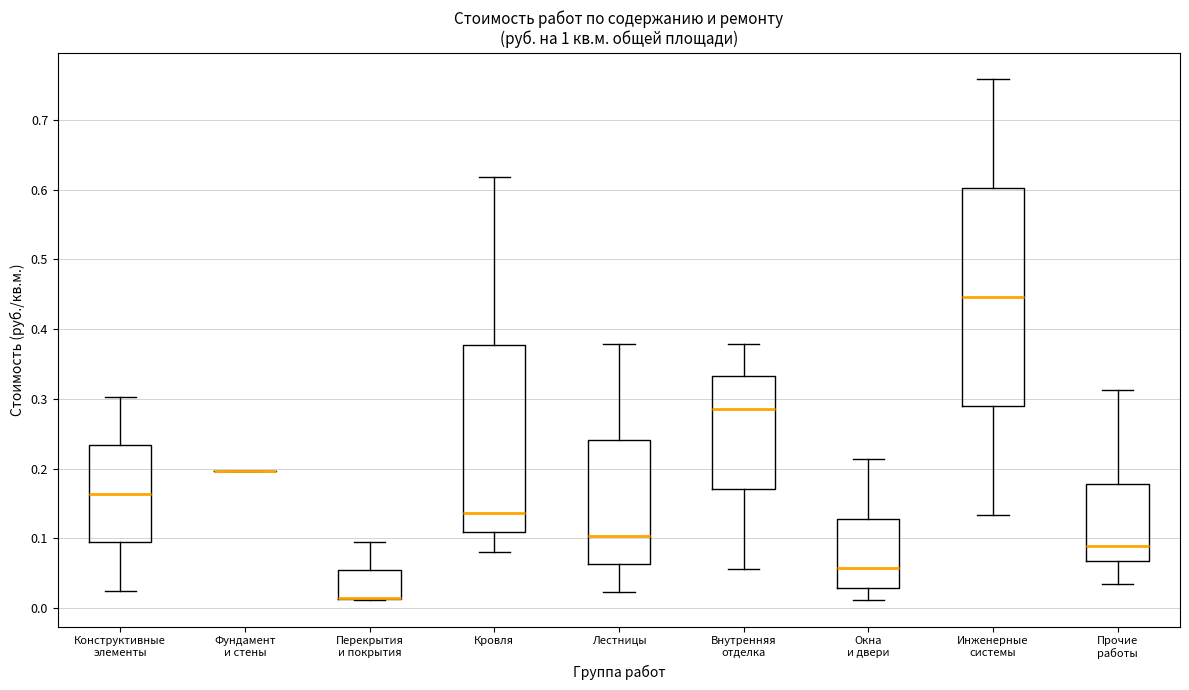

Reading left to right, read every box against the y-axis: the position of its median line, the range the box covers, and the ends of its whiskers. The values are not printed on the chart, so give them approximately, as read against the axis.

Конструктивные элементы: median 0.16, box 0.09 to 0.23, whiskers 0.03 to 0.30
Фундамент и стены: box collapsed to a line at 0.20, whiskers 0.20 to 0.20
Перекрытия и покрытия: median 0.01 (drawn on the box's lower edge), box 0.01 to 0.05, whiskers 0.01 to 0.10
Кровля: median 0.14, box 0.11 to 0.38, whiskers 0.08 to 0.62
Лестницы: median 0.10, box 0.06 to 0.24, whiskers 0.02 to 0.38
Внутренняя отделка: median 0.29, box 0.17 to 0.33, whiskers 0.06 to 0.38
Окна и двери: median 0.06, box 0.03 to 0.13, whiskers 0.01 to 0.21
Инженерные системы: median 0.45, box 0.29 to 0.60, whiskers 0.13 to 0.76
Прочие работы: median 0.09, box 0.07 to 0.18, whiskers 0.03 to 0.31